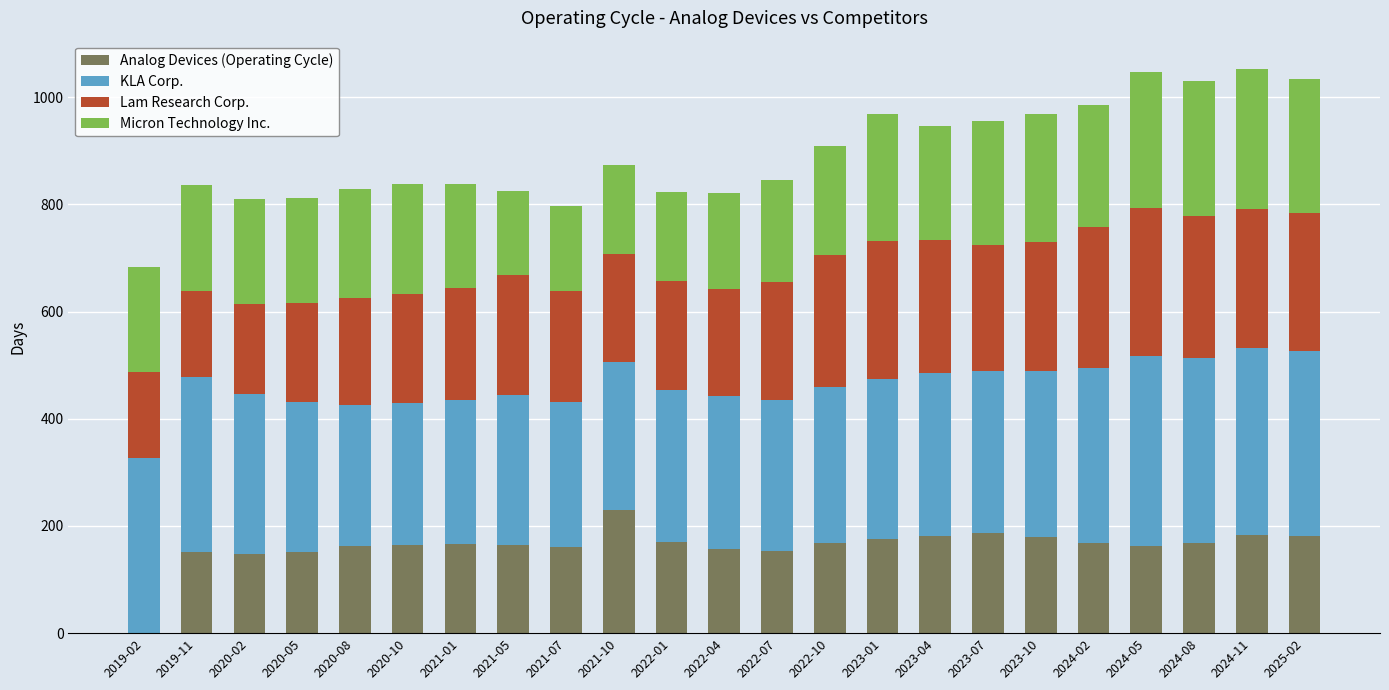

What is the highest value of the Analog Devices (Operating Cycle) series?

230